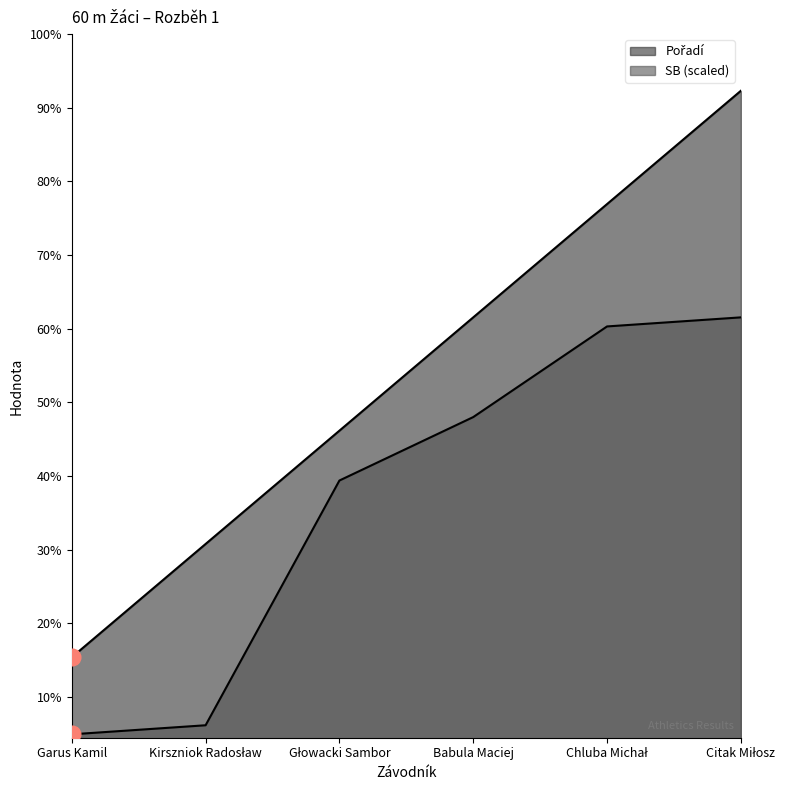

Count the Pořadí values in the range 2 to 5.

4